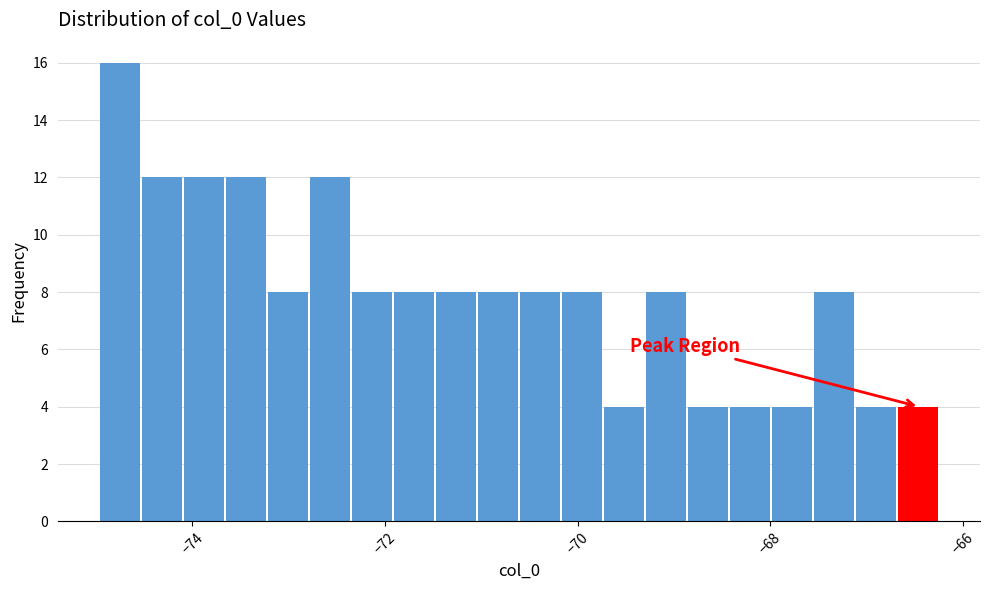

Around what value on the x-axis is the tallest bar? Give the approximate position of its centre, as read against the axis.

-74.8